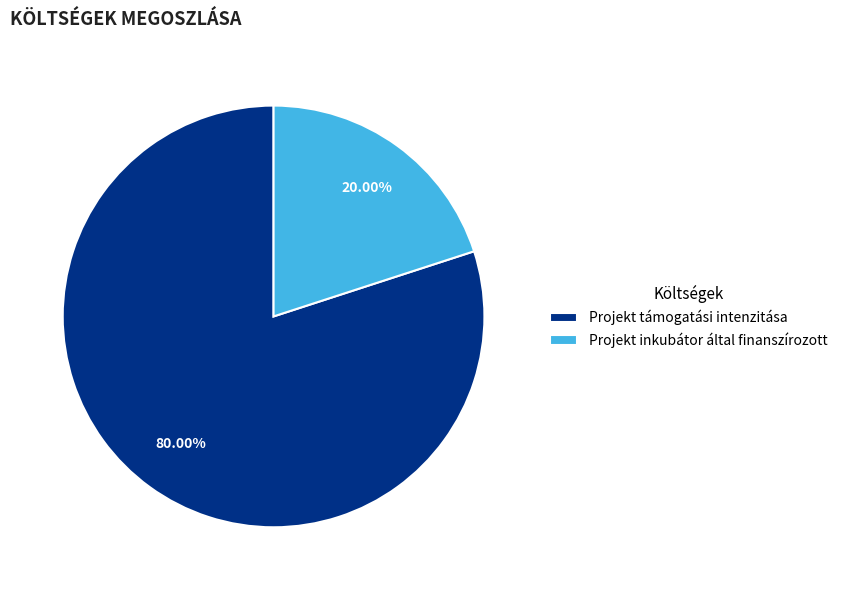

Does Projekt támogatási intenzitása represent more than half of the total?

Yes